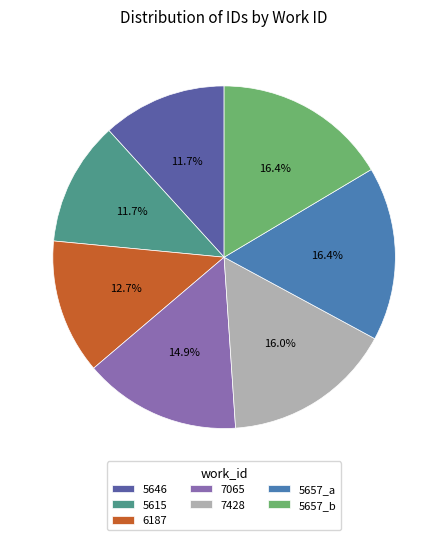

Is 5657_b the majority of the pie?

No